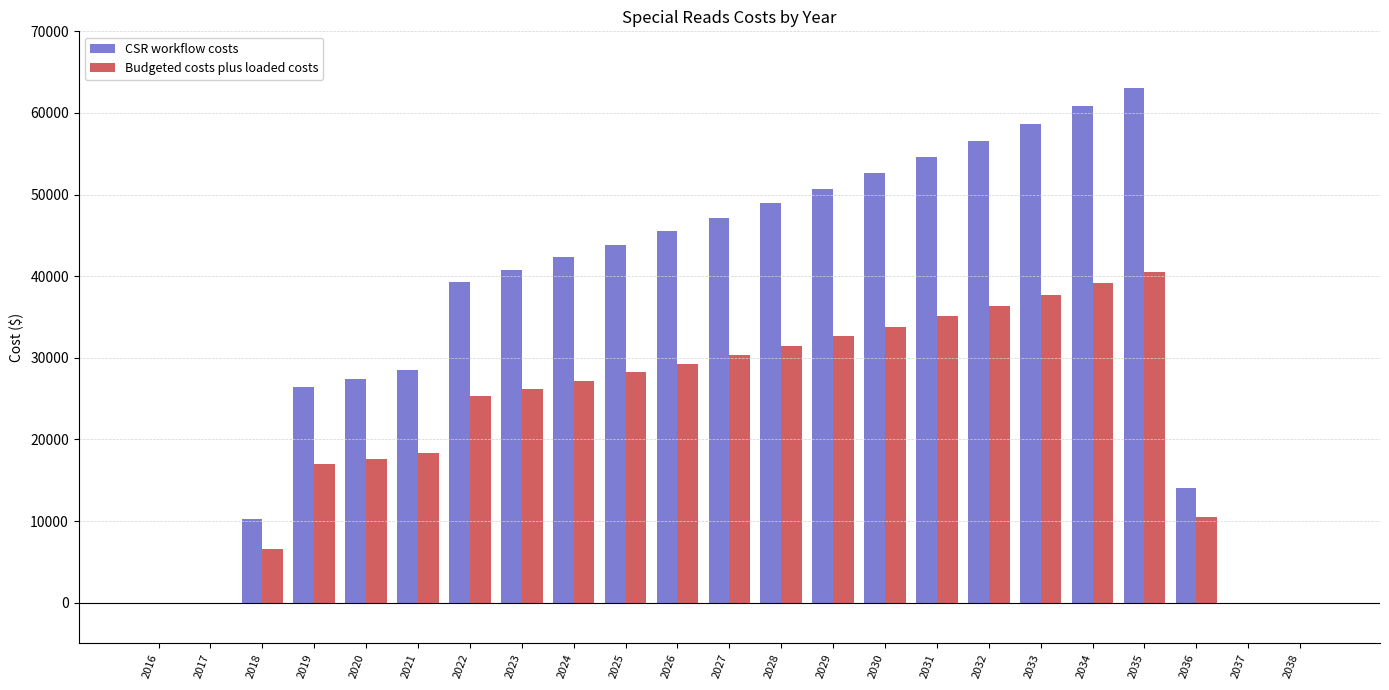

True or false: Budgeted costs plus loaded costs has a value of 5774.0 at 2023.

False